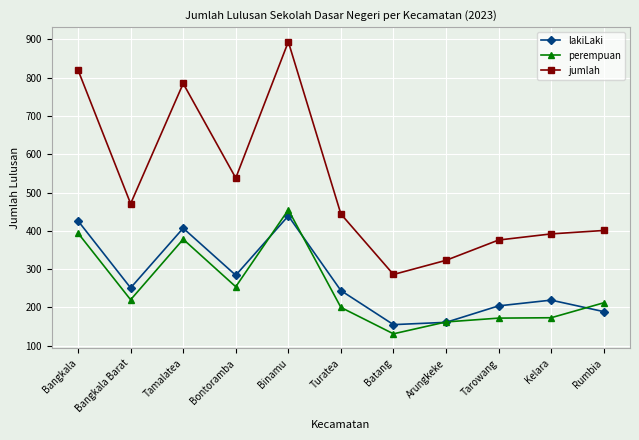

What is the maximum value shown in the chart?

894